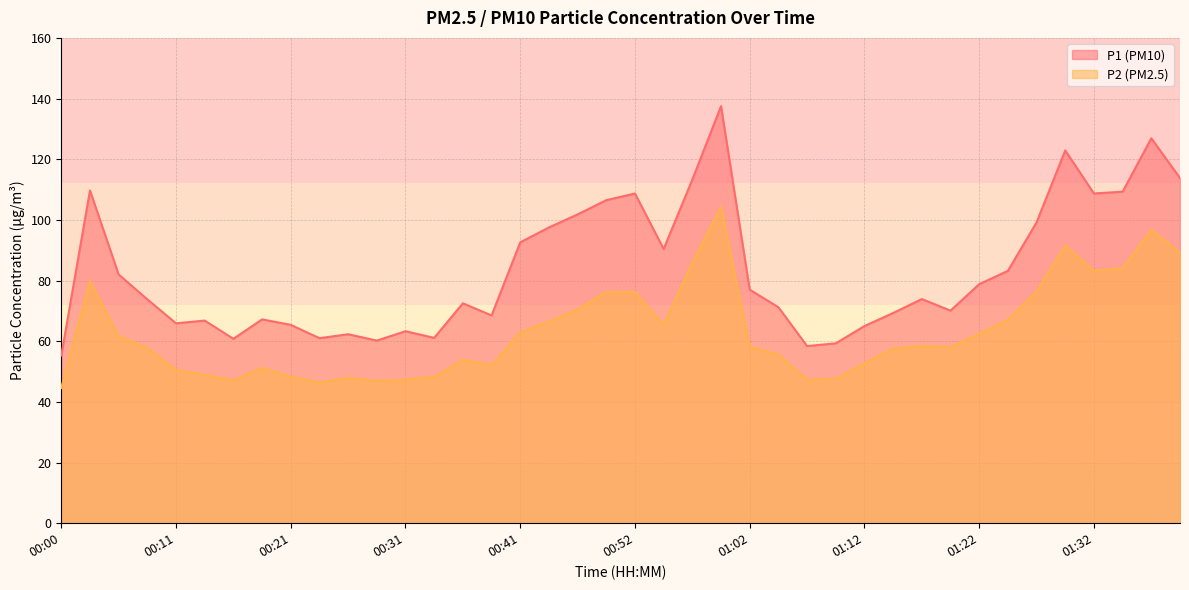

How many series are shown in this chart?

2